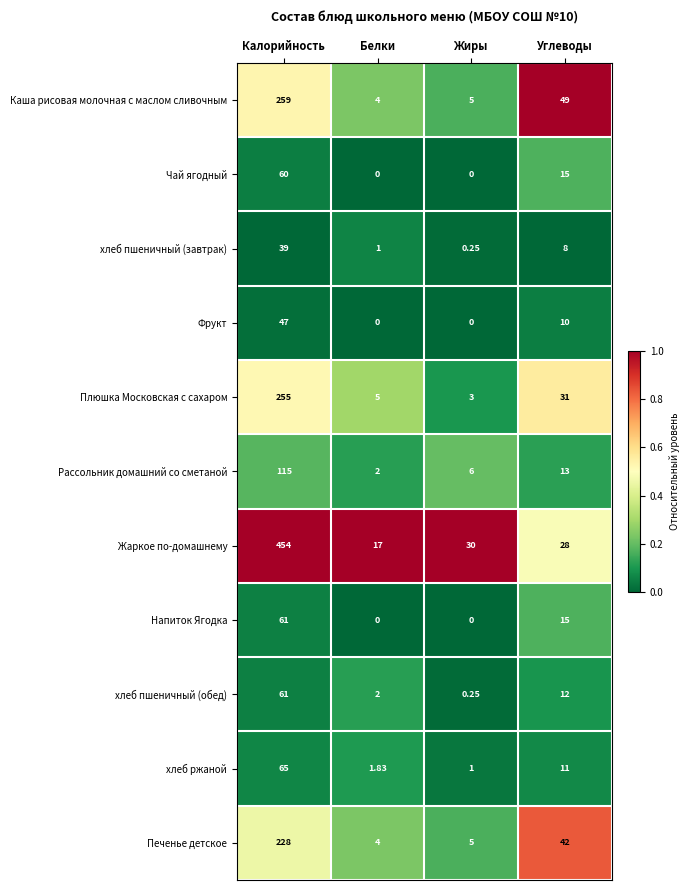

What is the difference between the highest and lowest values at Белки?

17.0